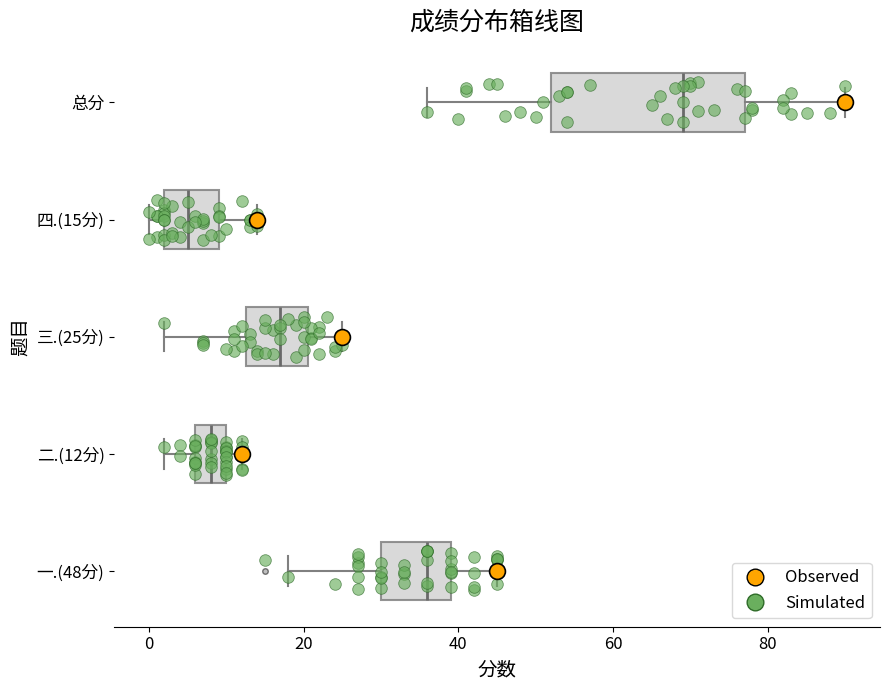

Reading bottom to top, transcribe this box plot: for each box, give where its median line is, the range the box spans, and where its two whiskers end, as read against the x-axis. The values are not printed on the chart, so give them approximately, as read against the axis.

一.(48分): median 36, box 30 to 40, whiskers 18 to 46
二.(12分): median 8, box 6 to 10, whiskers 2 to 12
三.(25分): median 18, box 12 to 20, whiskers 2 to 26
四.(15分): median 6, box 2 to 10, whiskers 0 to 14
总分: median 70, box 52 to 78, whiskers 36 to 90